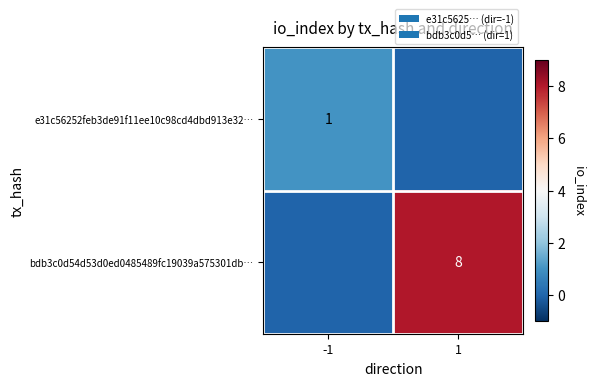

Is the value of e31c56252feb3de91f11ee10c98cd4dbd913e32… at -1 greater than the value of bdb3c0d54d53d0ed0485489fc19039a575301db… at 1?

No